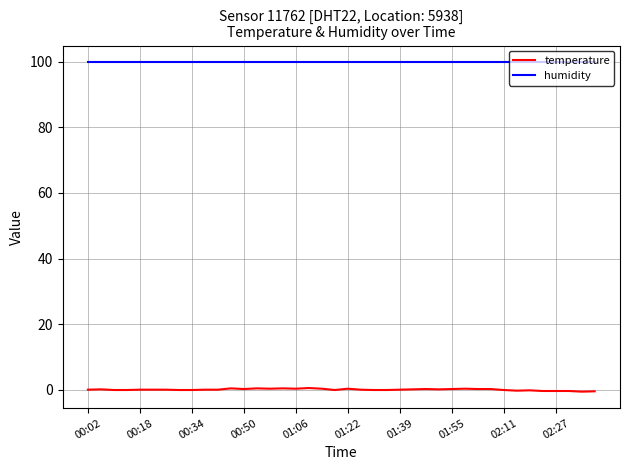

List the series in order of their overall mean, lowest first.

temperature, humidity